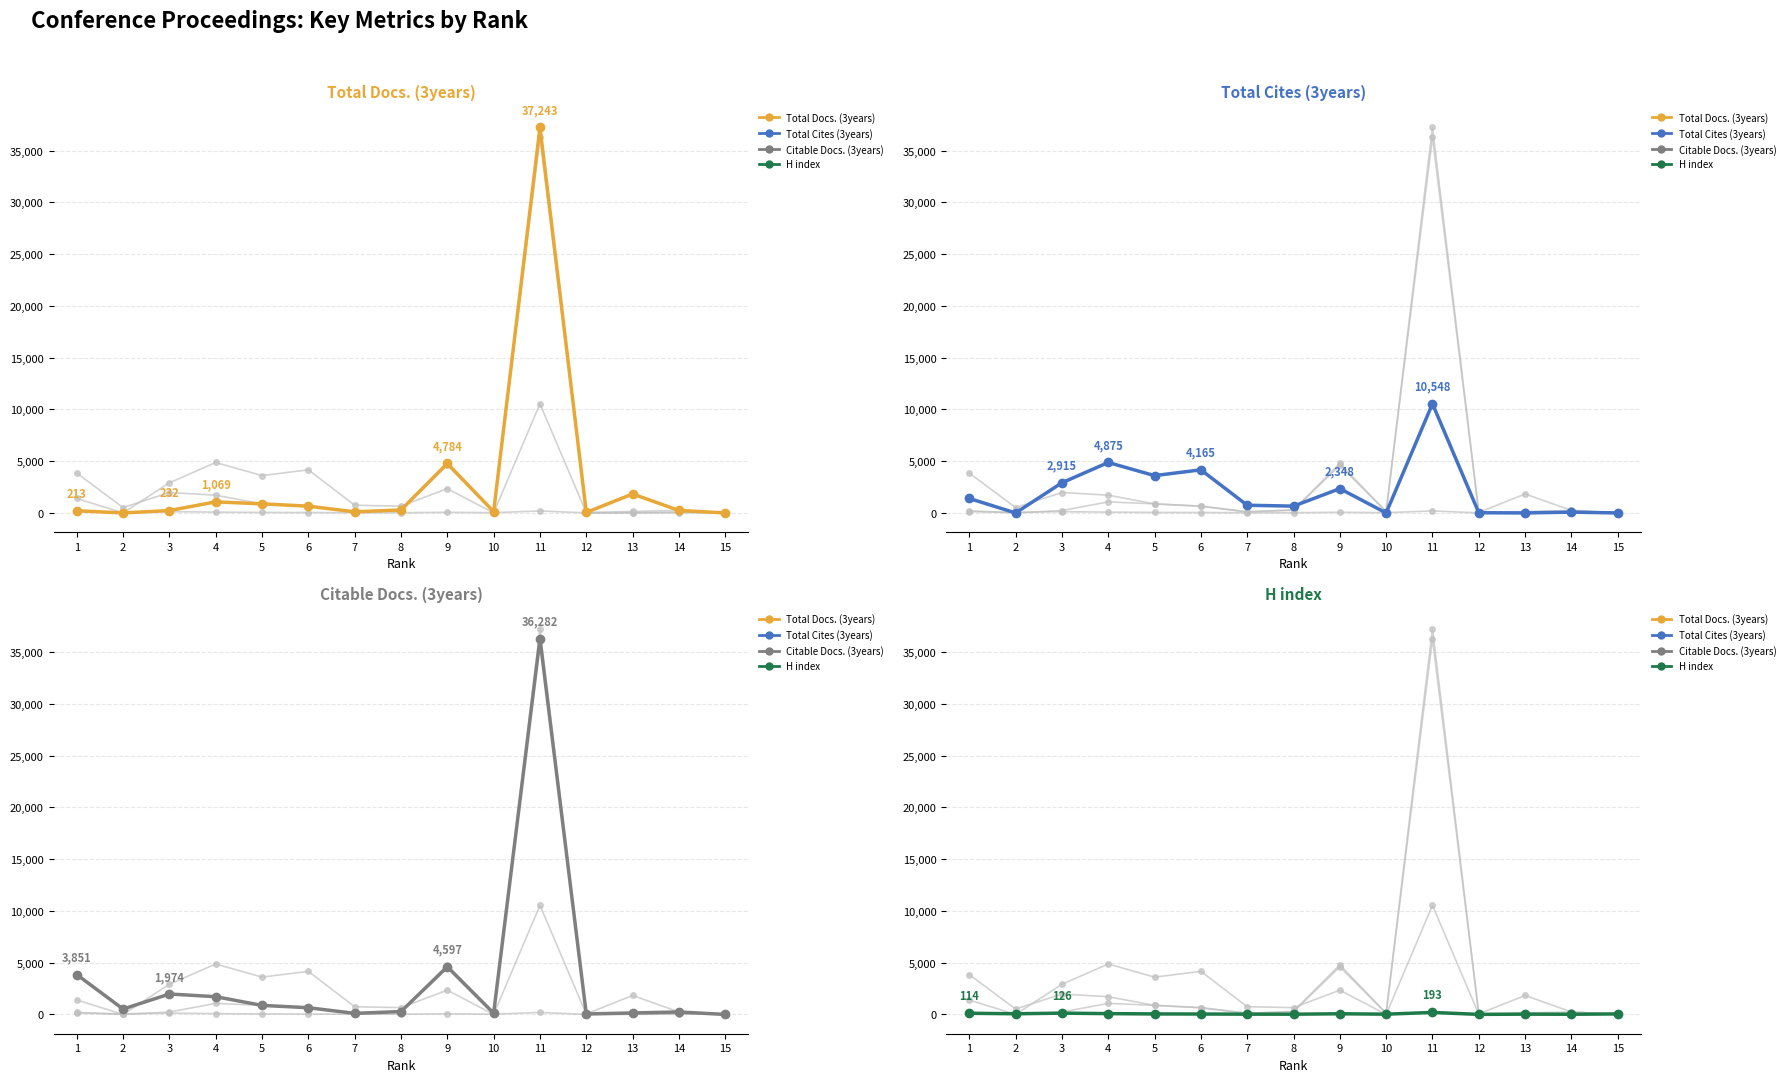

How many distinct data groups are displayed?

4